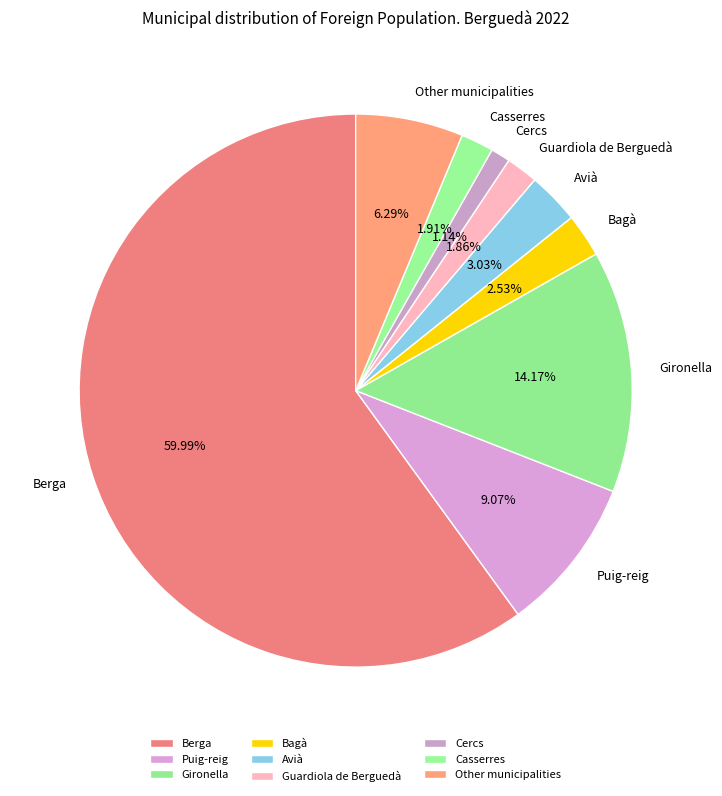

What is the smallest slice in the pie chart?

Cercs